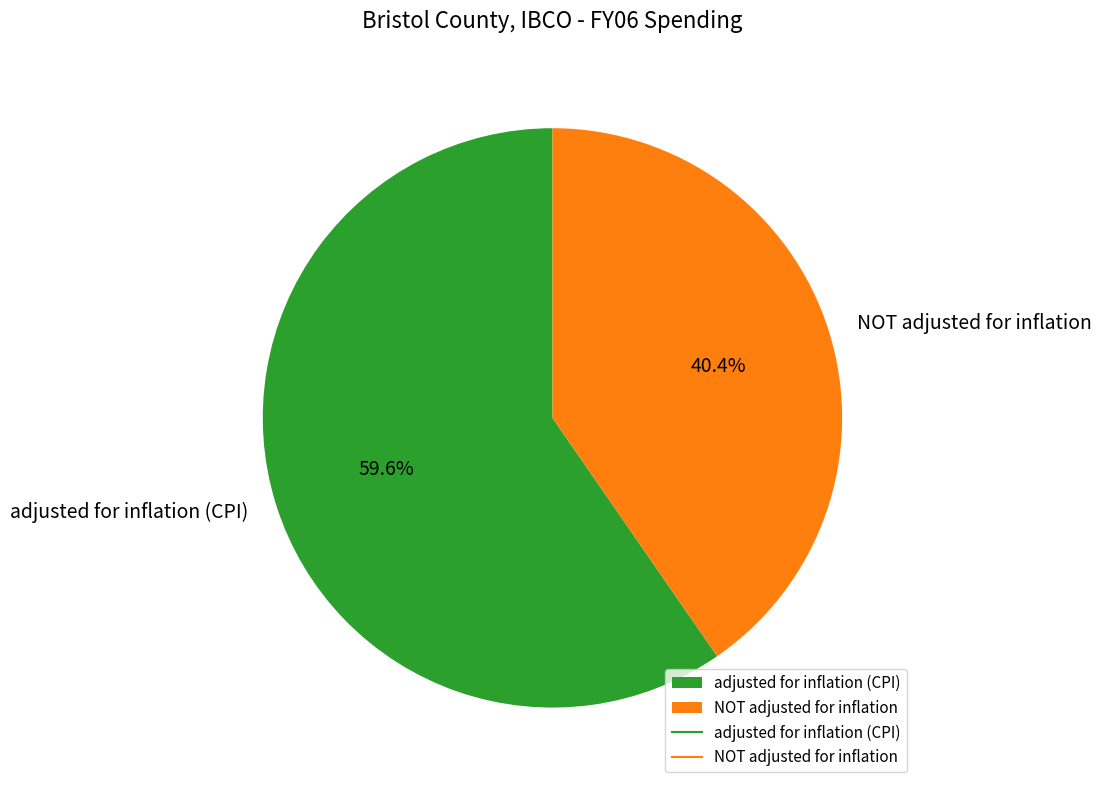

What portion of the pie excludes adjusted for inflation (CPI)?

40.4%